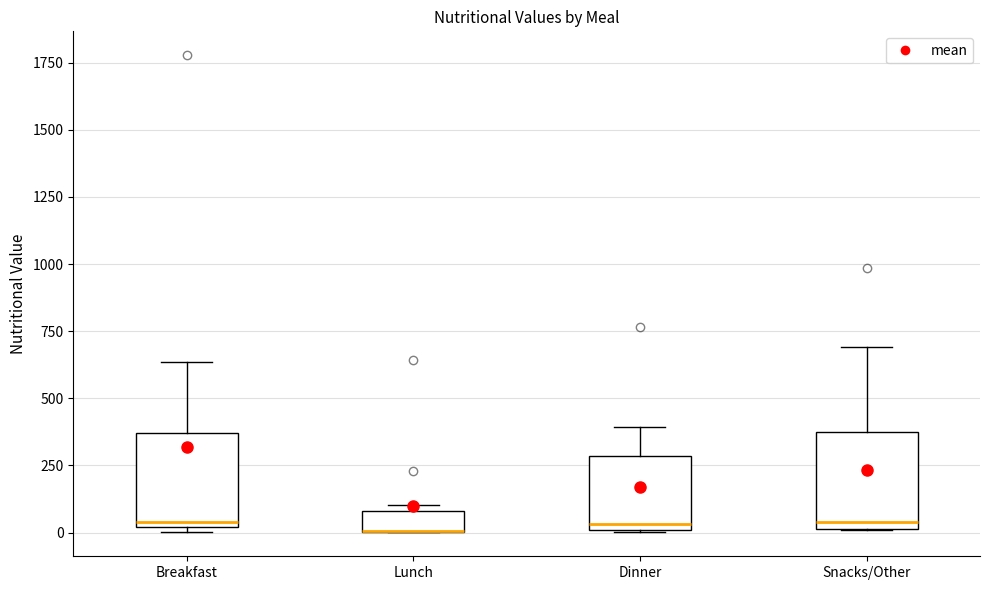

Where does the upper whisker of the box for Breakfast end on the y-axis? The values are not printed on the chart, so give them approximately, as read against the axis.

650